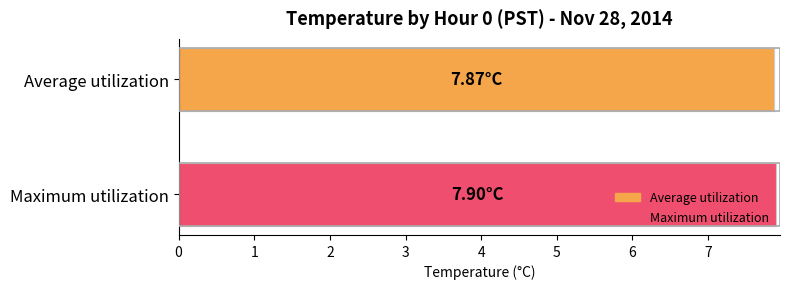

What is the average value?

7.9